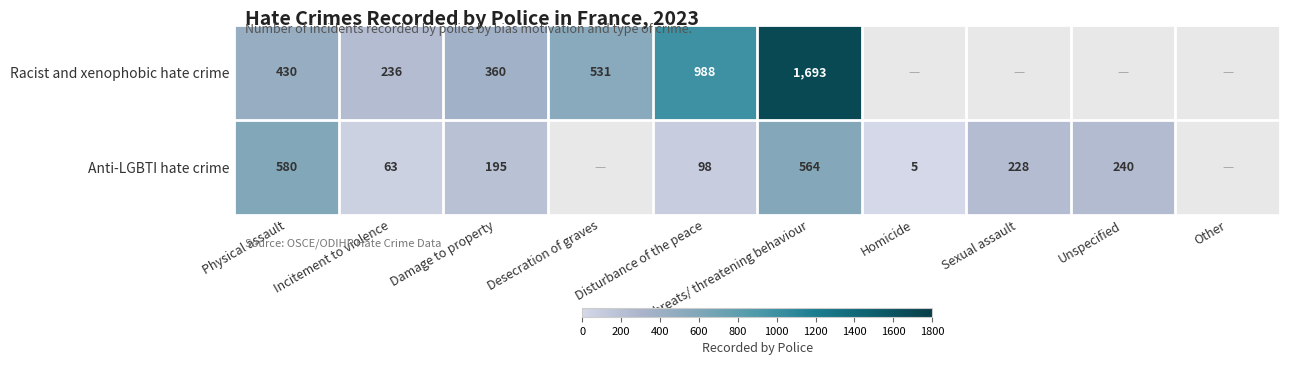

What is the total value across all series at Physical assault?

1010